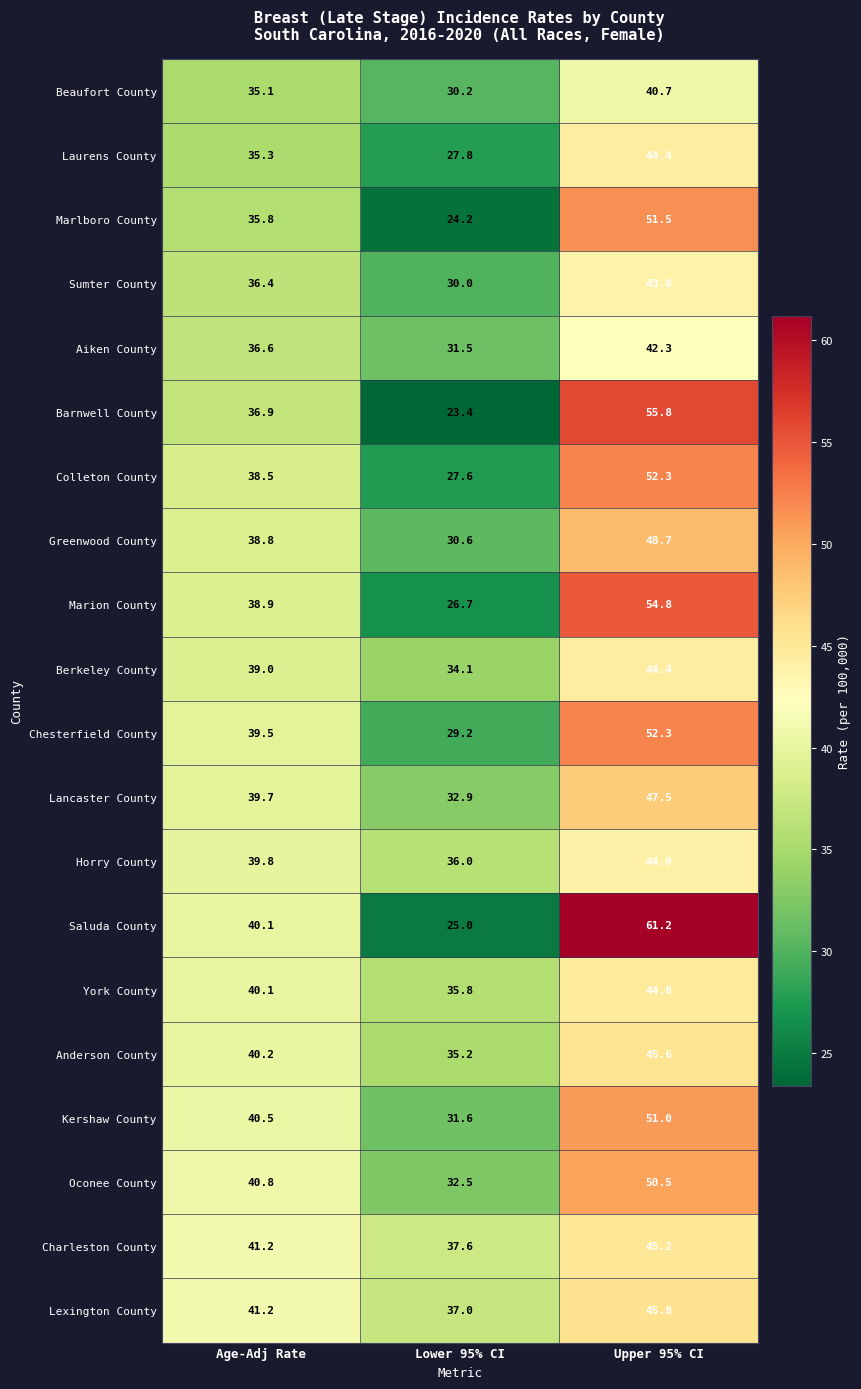

Which series has the widest spread of values?

Saluda County